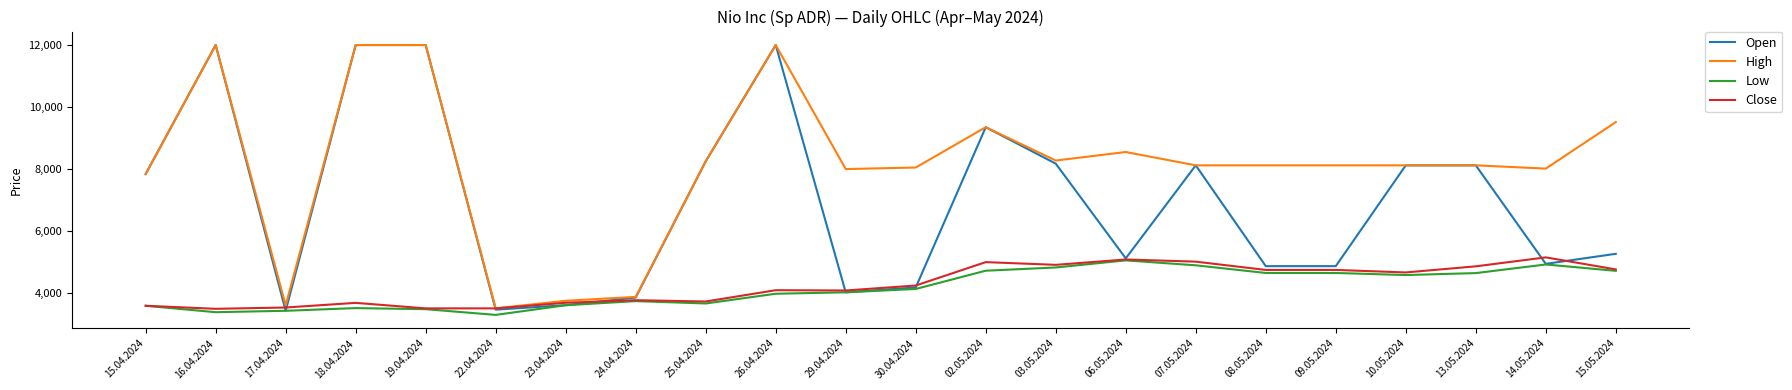

True or false: Open has more than 0 points higher than both neighbors.

True